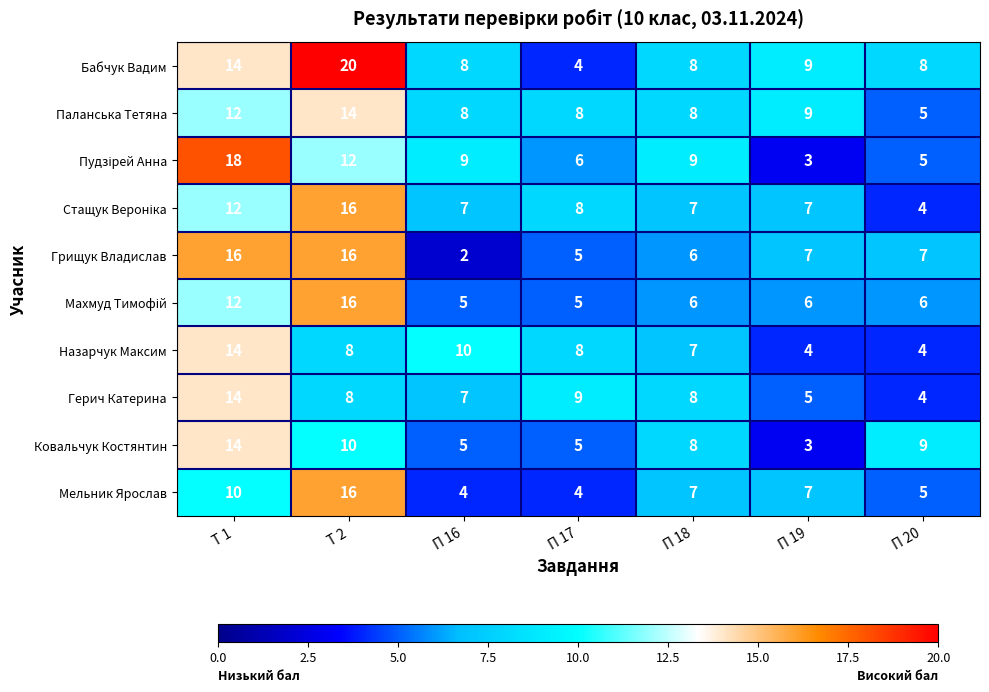

What is the approximate value of Мельник Ярослав at П 16?

4